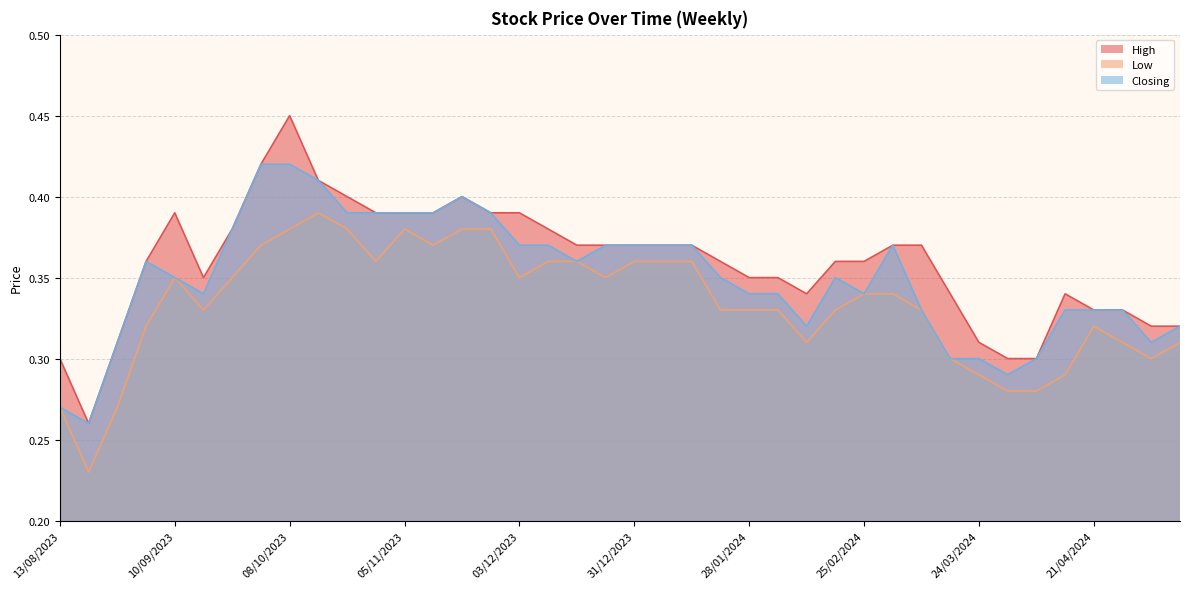

At which label does Low reach its minimum?

20/08/2023